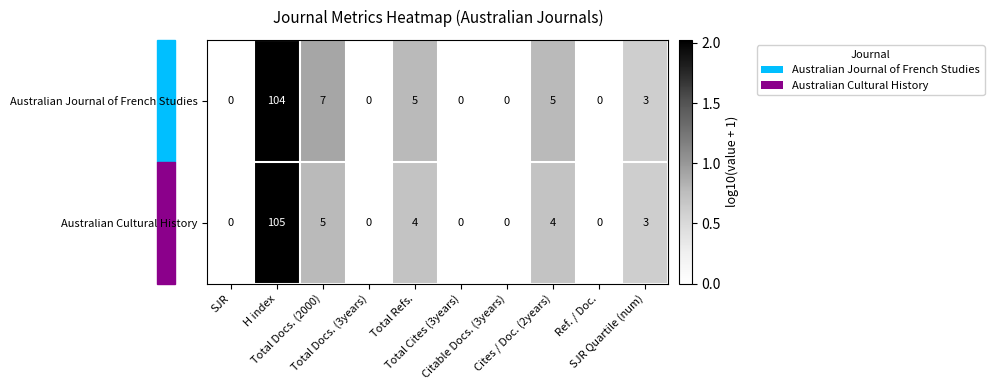

What is the sum of all Australian Journal of French Studies values?

124